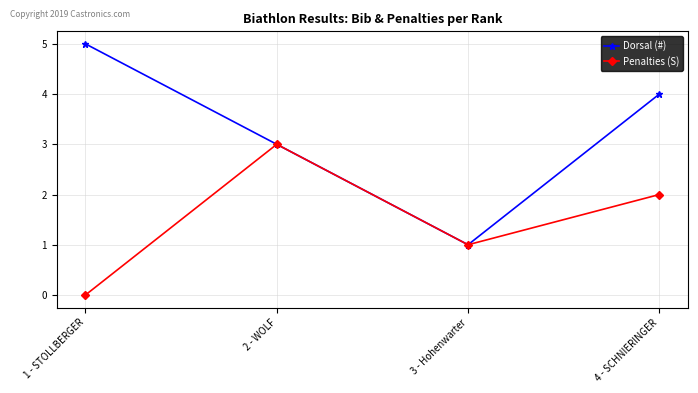

Rank the categories by Dorsal (#) value from highest to lowest.

1 - STOLLBERGER, 4 - SCHNIERINGER, 2 - WOLF, 3 - Hohenwarter